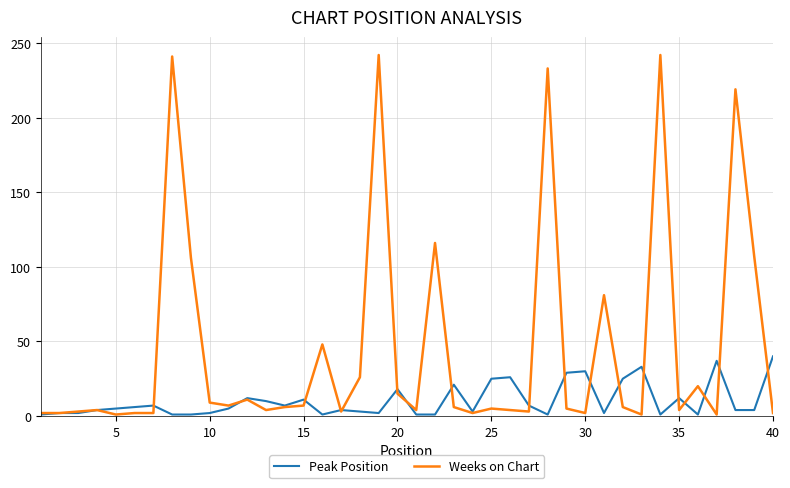

List the series in order of their peak value, highest first.

Weeks on Chart, Peak Position